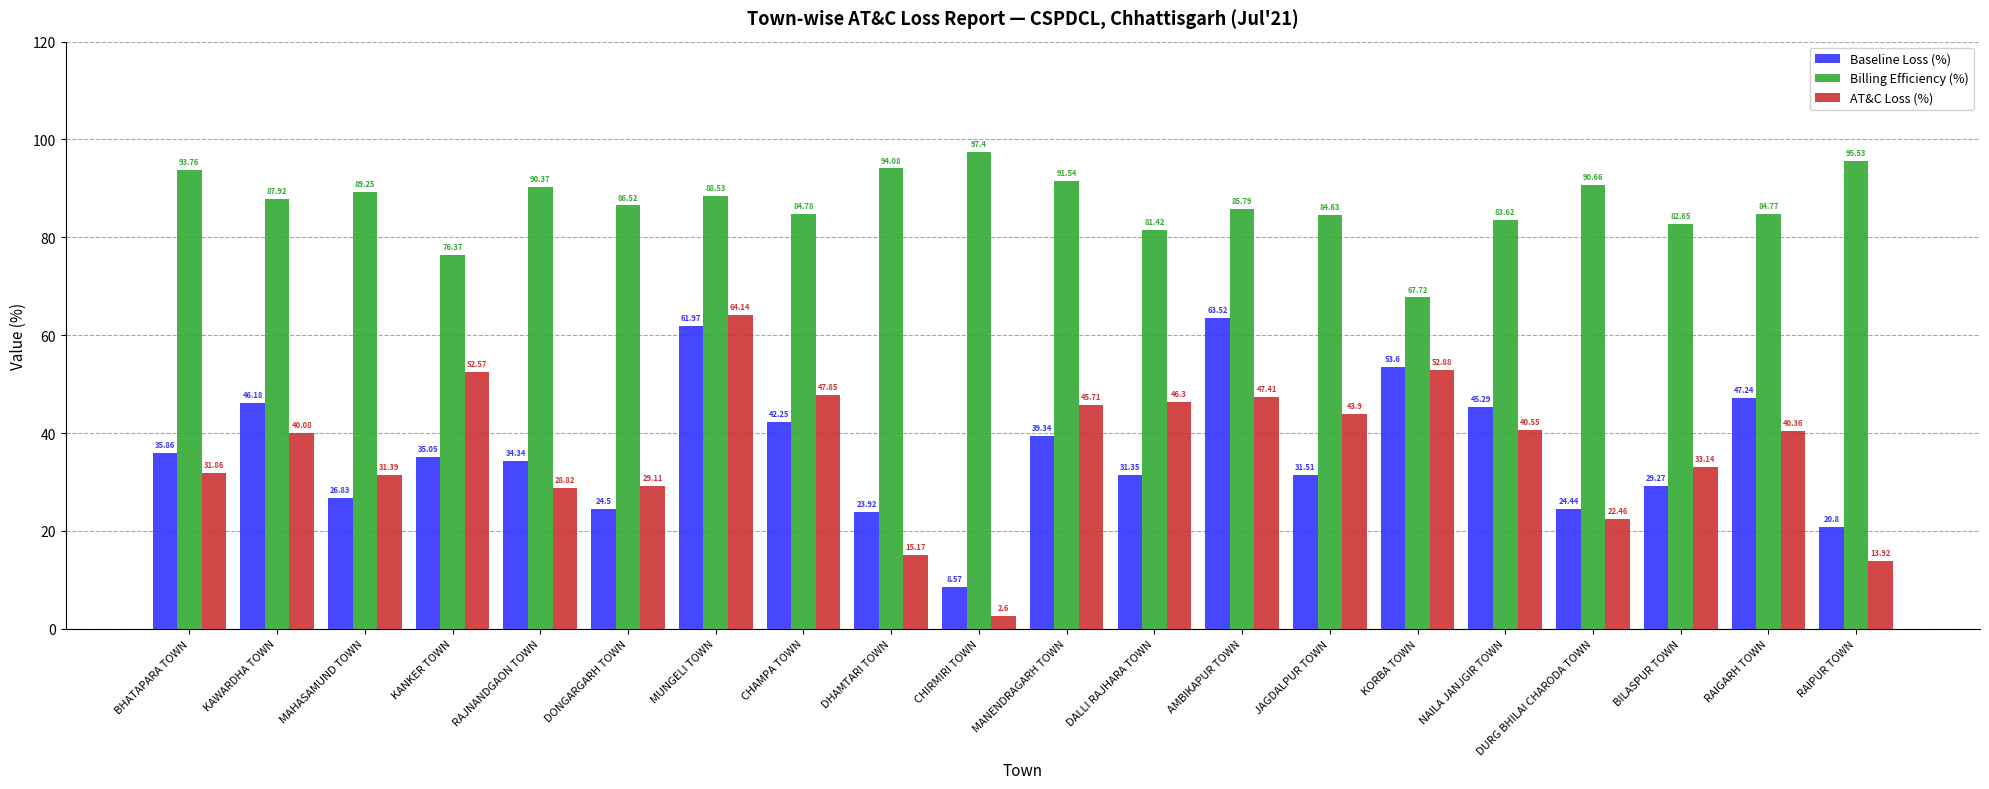

At which category does the chart reach its minimum across all series?

CHIRMIRI TOWN